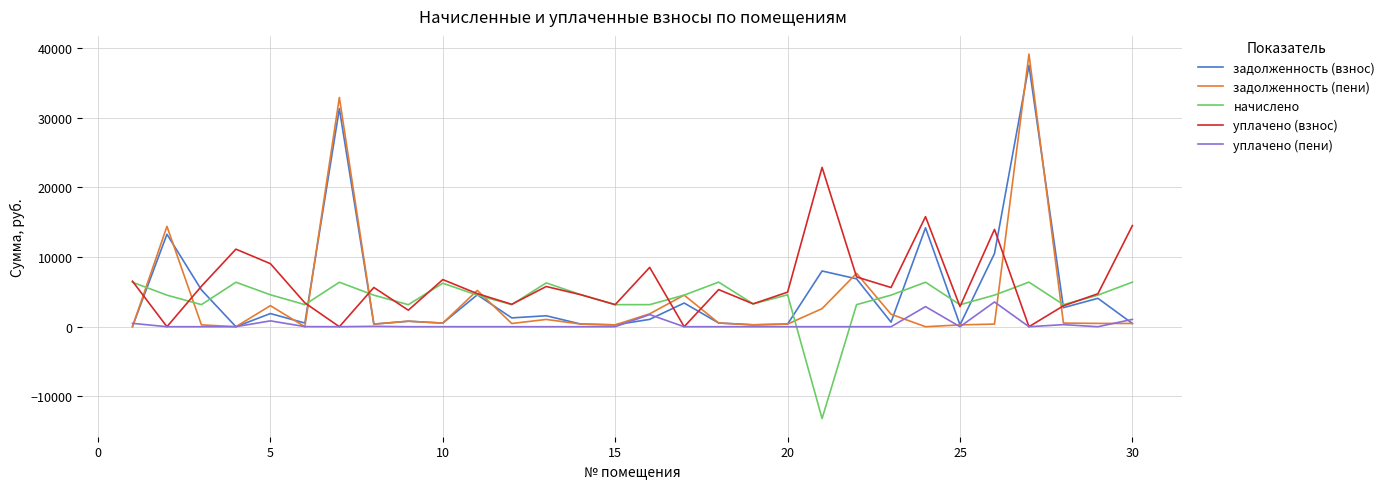

What is the smallest value displayed?

-13164.4